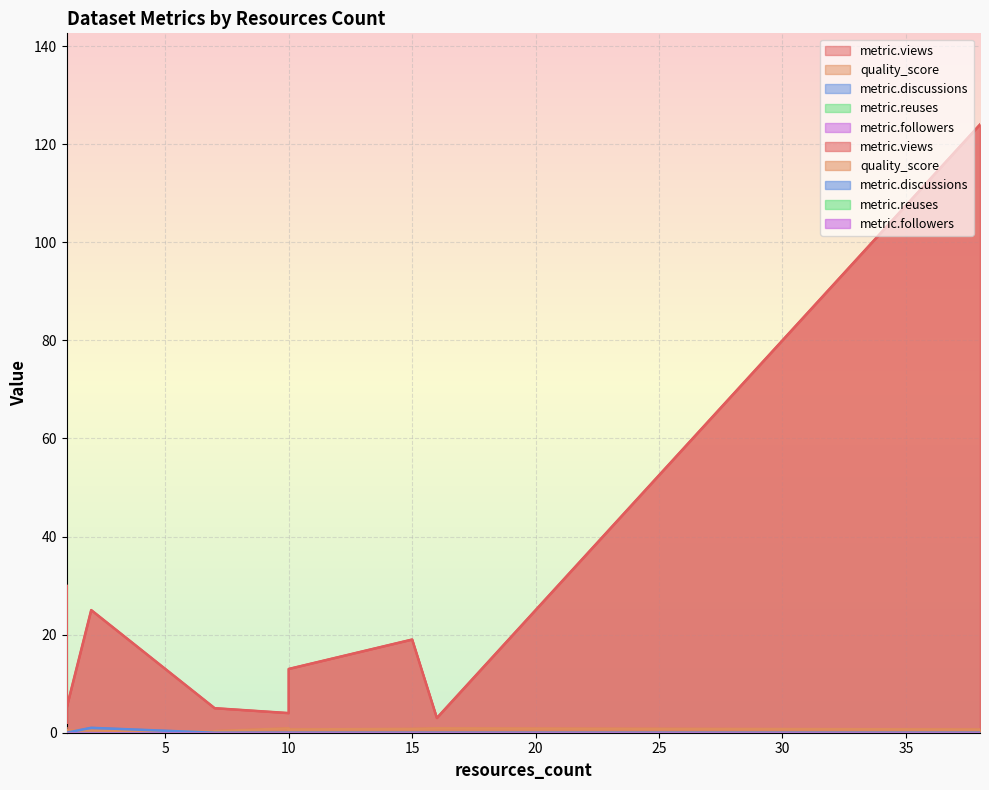

List the series in order of their peak value, lowest first.

metric.reuses, metric.followers, quality_score, metric.discussions, metric.views